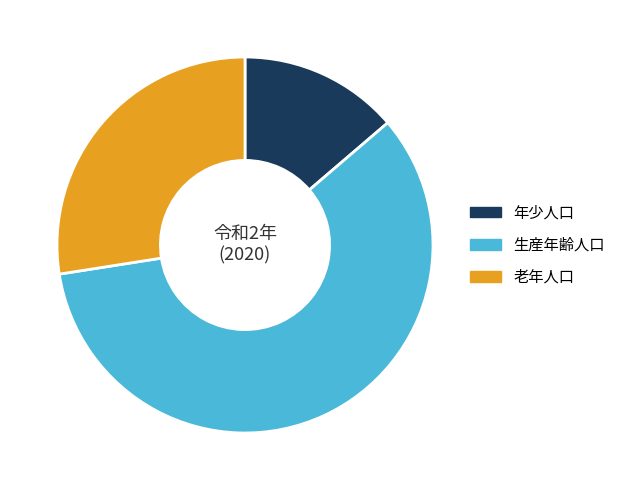

Rank the categories by value from lowest to highest.

年少人口, 老年人口, 生産年齢人口